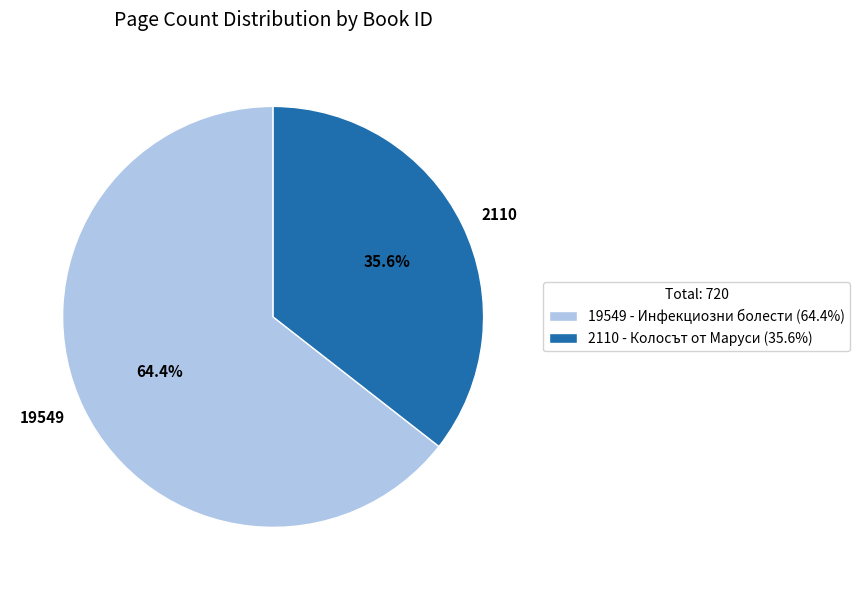

What is the total percentage of 2110 and 19549?

100.0%